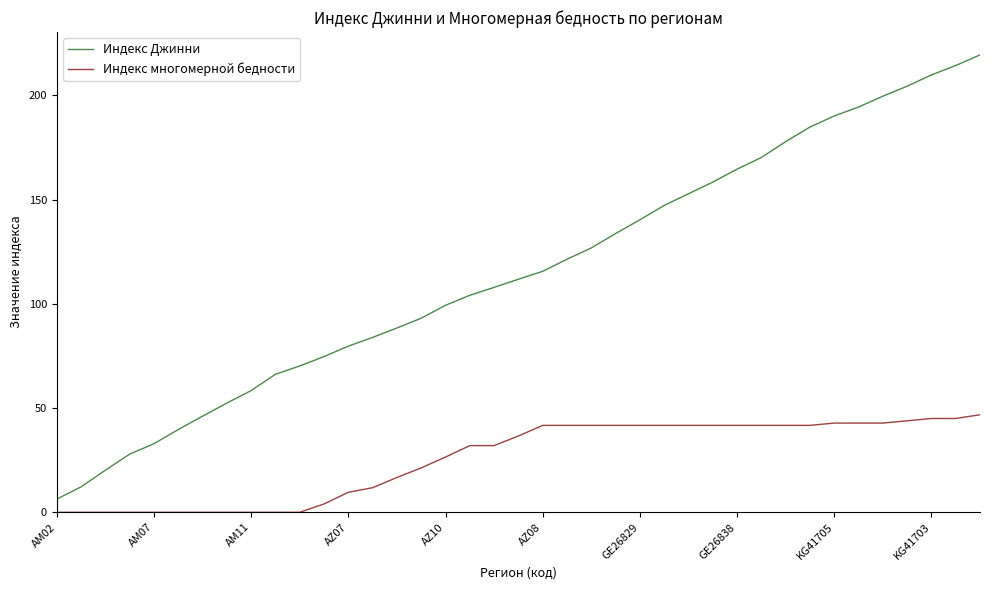

True or false: Индекс Джинни and Индекс многомерной бедности cross at least once.

False